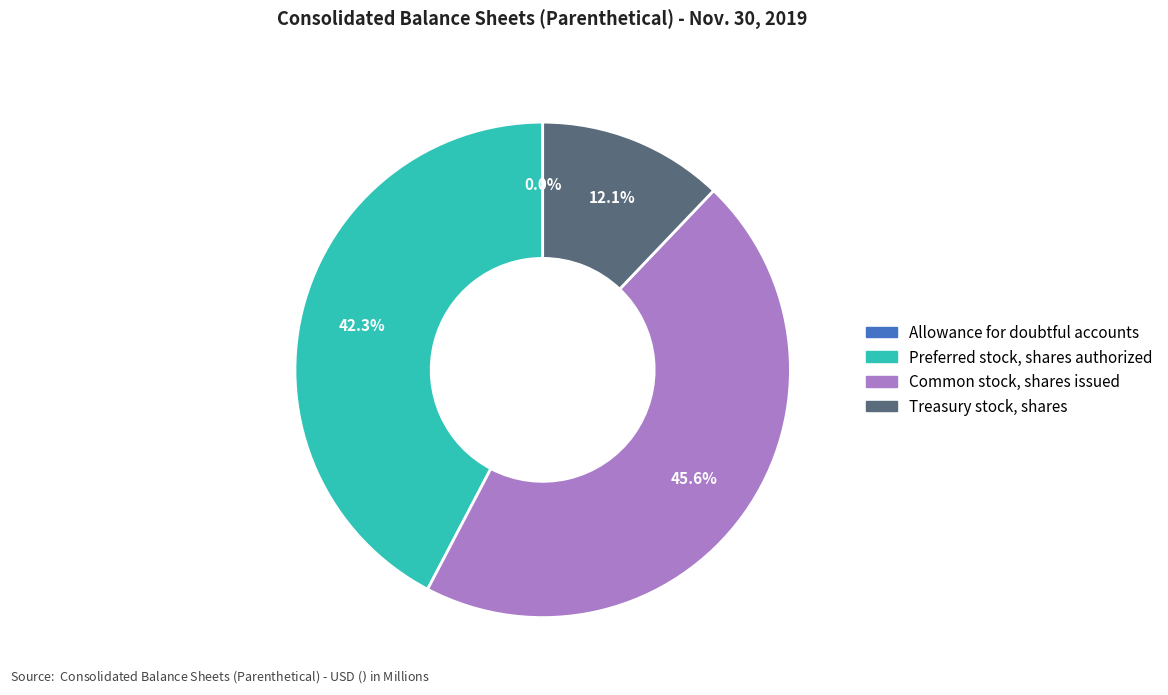

Which category has the smallest portion of the pie?

Allowance for doubtful accounts